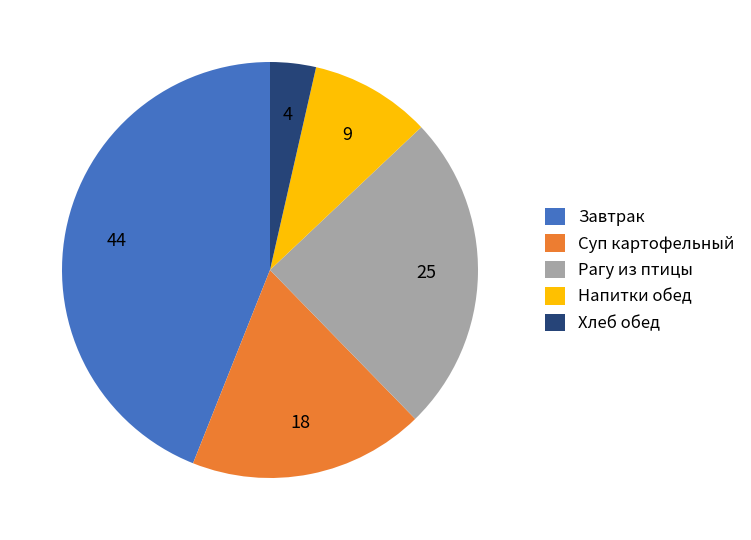

Is there a majority slice in this chart?

No